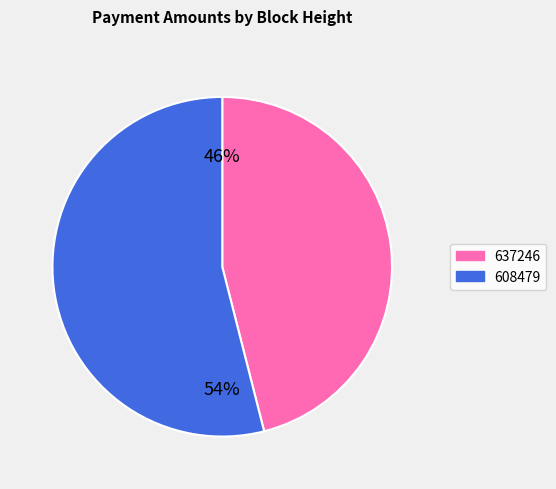

To the nearest percent, what is the difference between the largest and smallest slice percentages?

8%